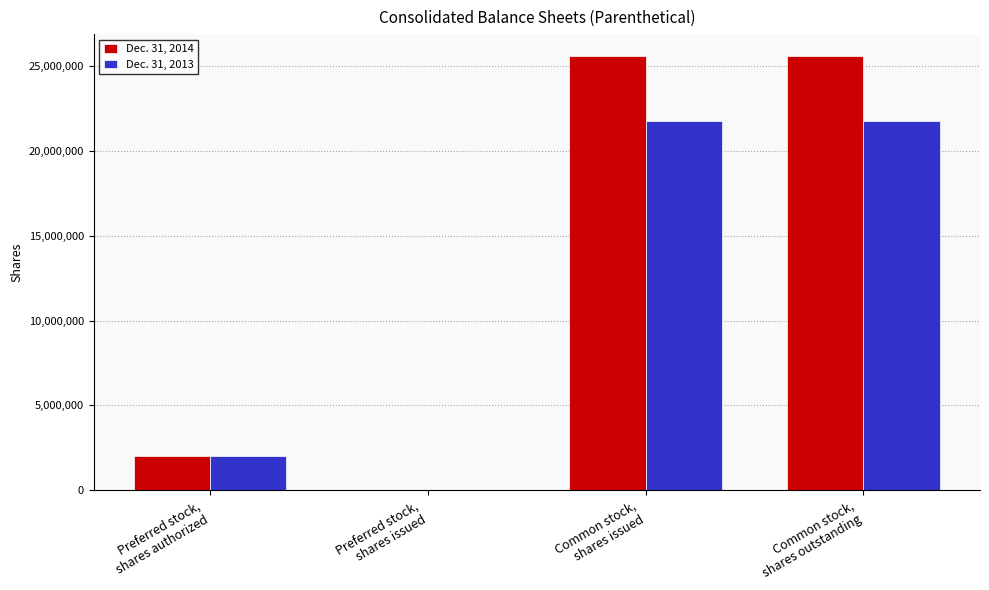

Reading right to left, transcribe all the data shown in this chart.

Dec. 31, 2014: 25599550	25599550	0	2000000
Dec. 31, 2013: 21772571	21772571	0	2000000